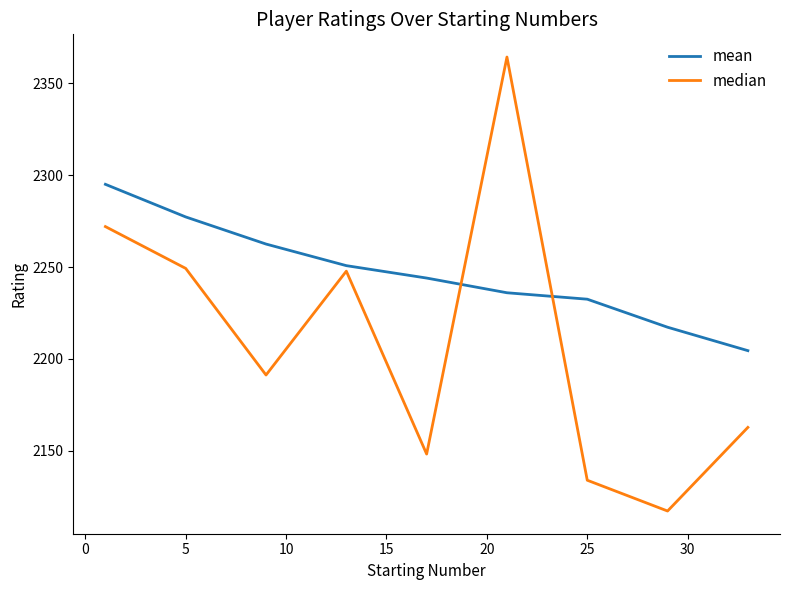

What is the maximum value for mean?

2295.0